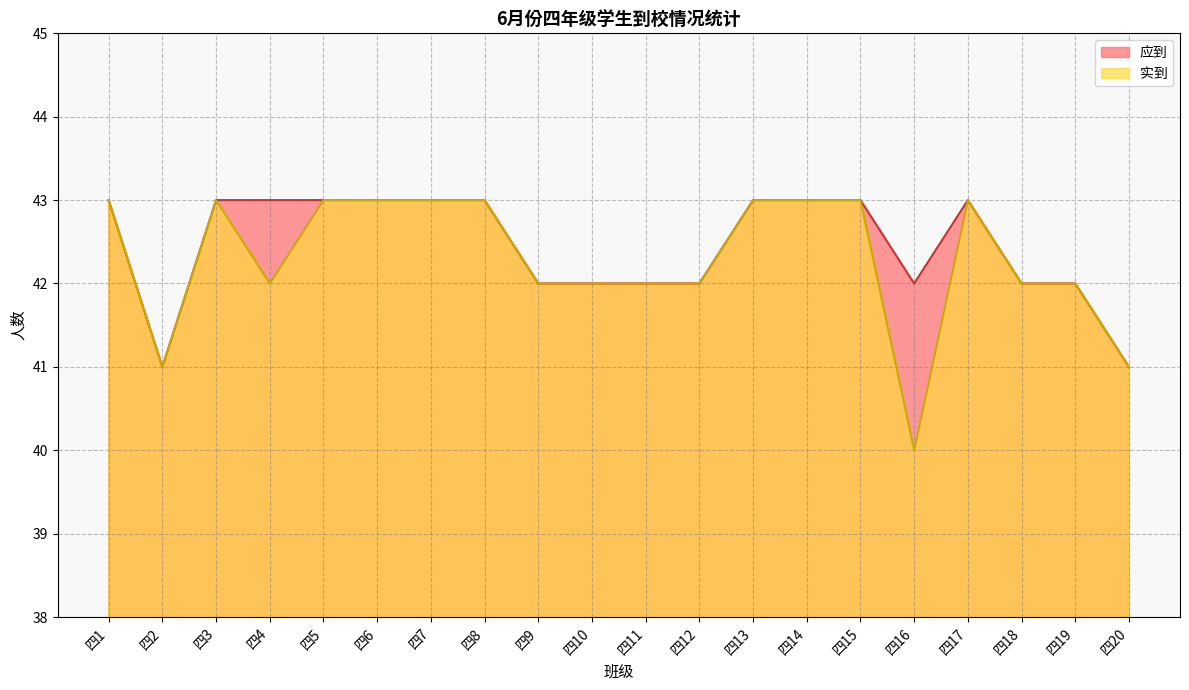

What are all the series names shown in the legend?

应到, 实到